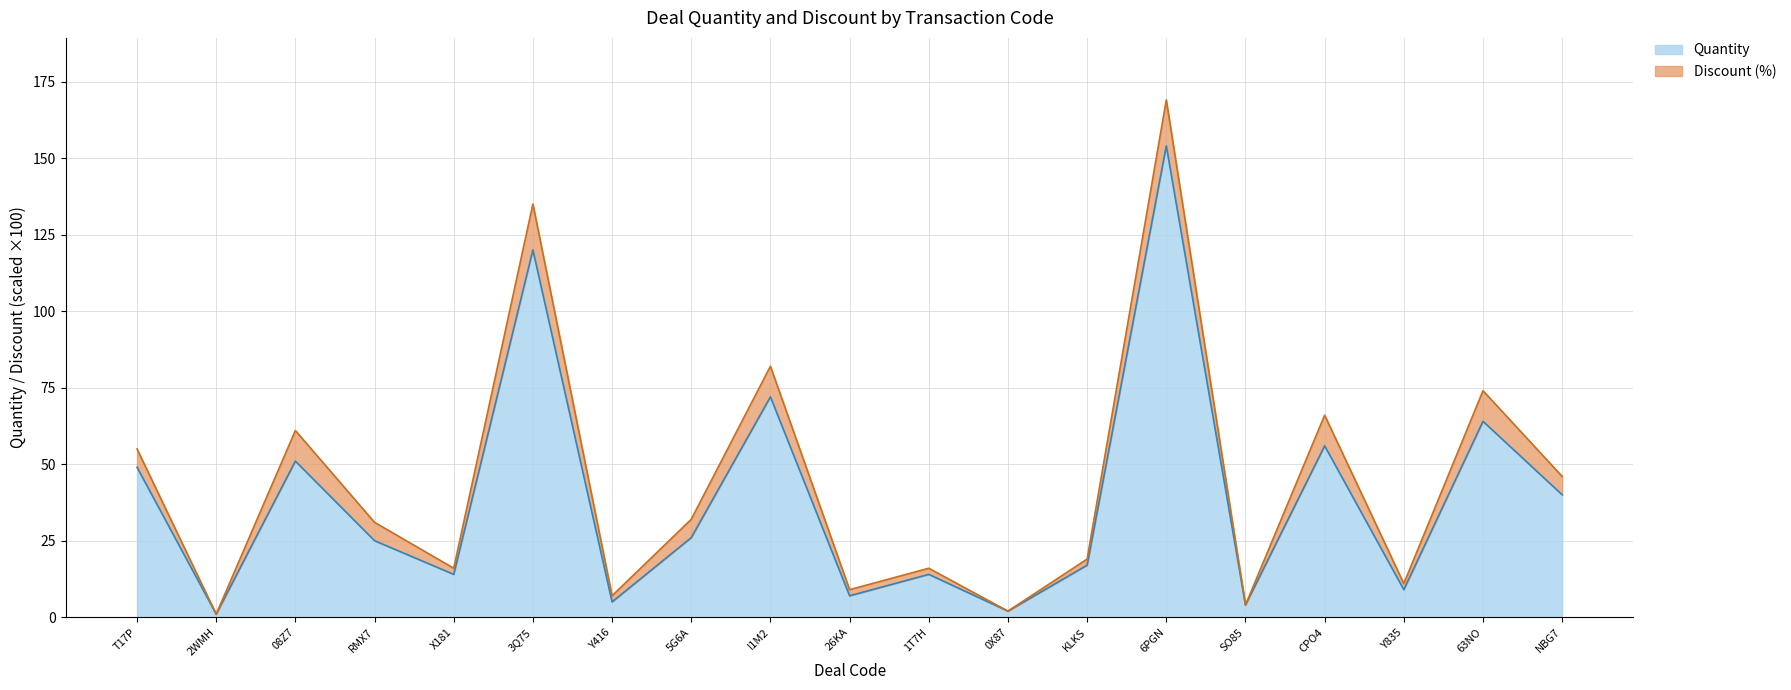

List the labels in order of value, largest first.

6PGN, 3Q75, I1M2, 63NO, CPO4, 08Z7, T17P, NBG7, 5G6A, RMX7, KLKS, X181, 1T7H, Y835, 26KA, Y416, SO85, 0X87, 2WMH